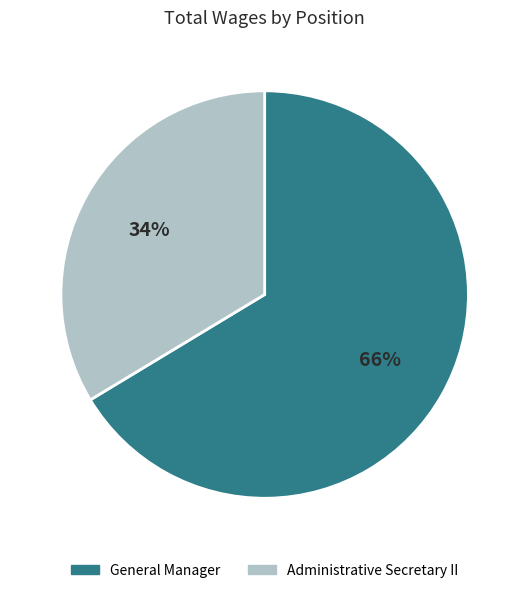

To the nearest percent, what percentage of the pie is General Manager?

66%